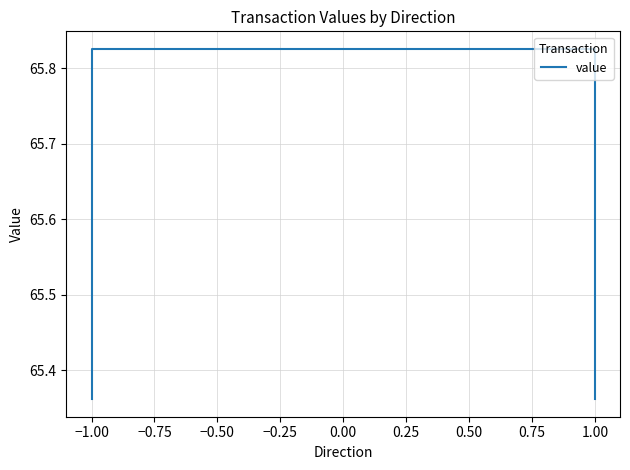

What is the sum of all values?

262.4